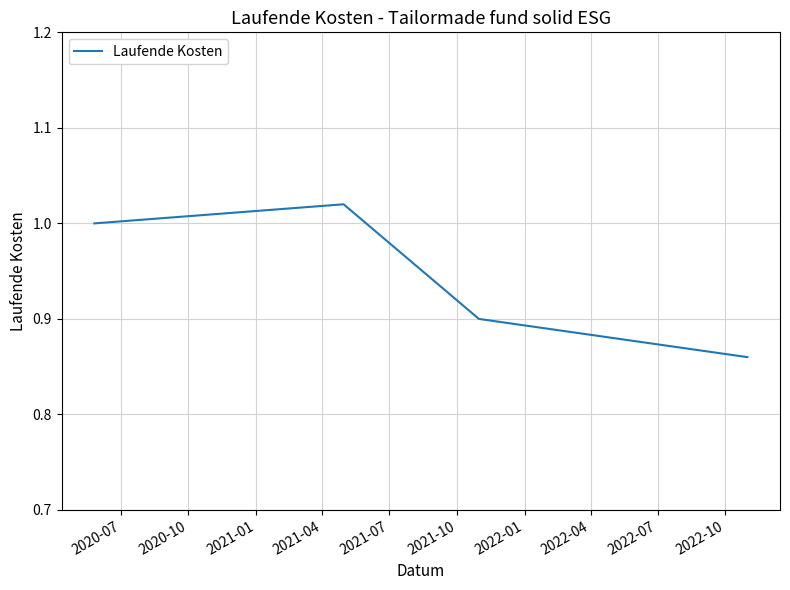

True or false: the data has more than 0 interior local peaks.

True